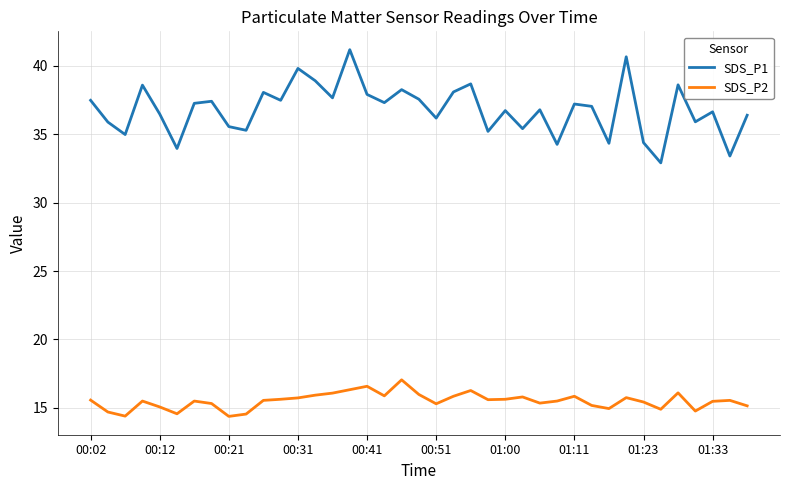

True or false: SDS_P1 and SDS_P2 intersect in this chart.

False